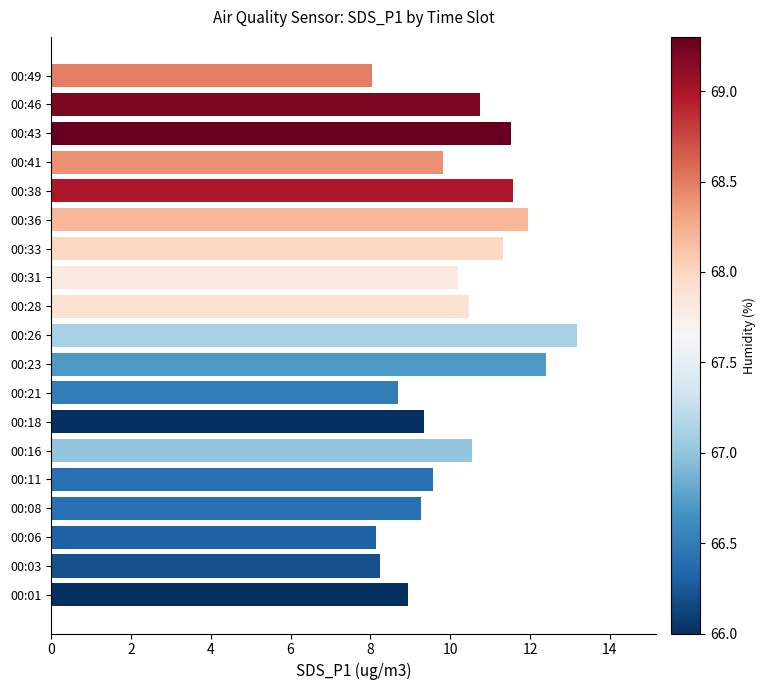

The chart shows a value of 4.1 at 00:21. True or false?

False